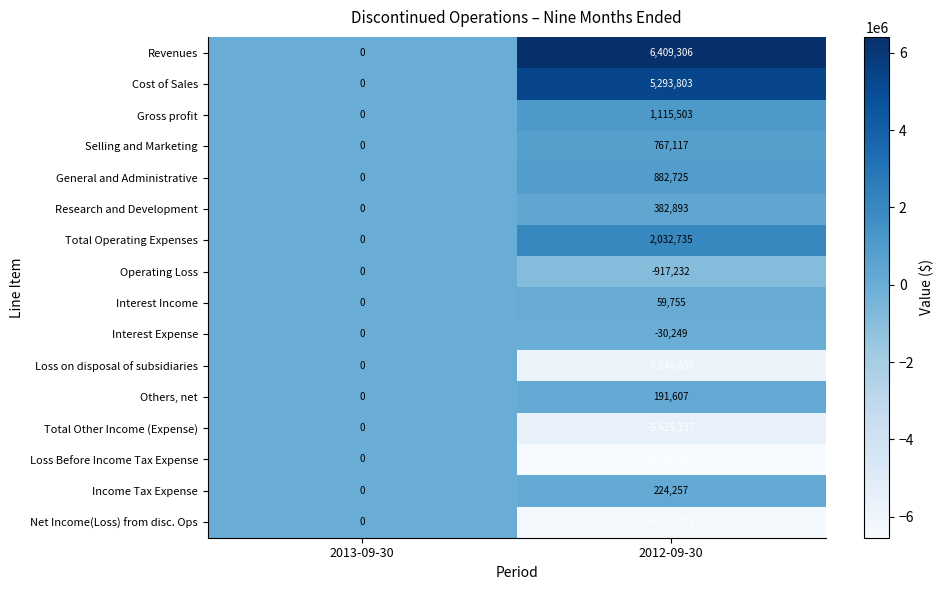

What is the approximate value of Loss Before Income Tax Expense at 2012-09-30?

-6542569